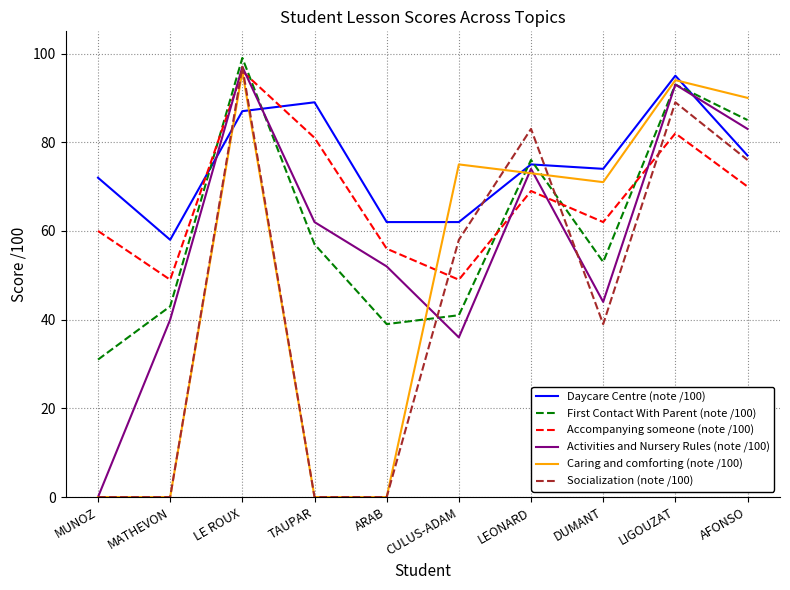

The value of Caring and comforting (note /100) at LE ROUX is 135. True or false?

False